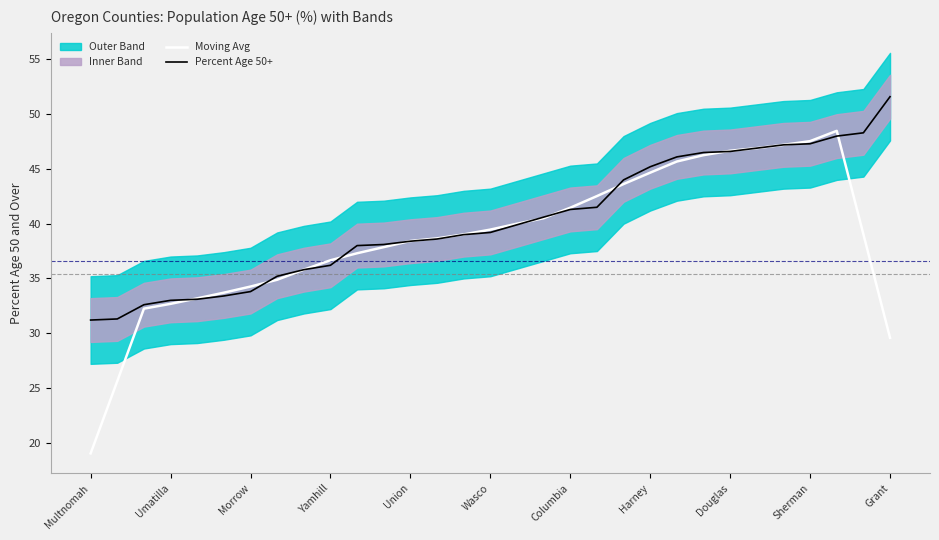

How many intersections are there between Moving Avg and Percent Age 50+?

10